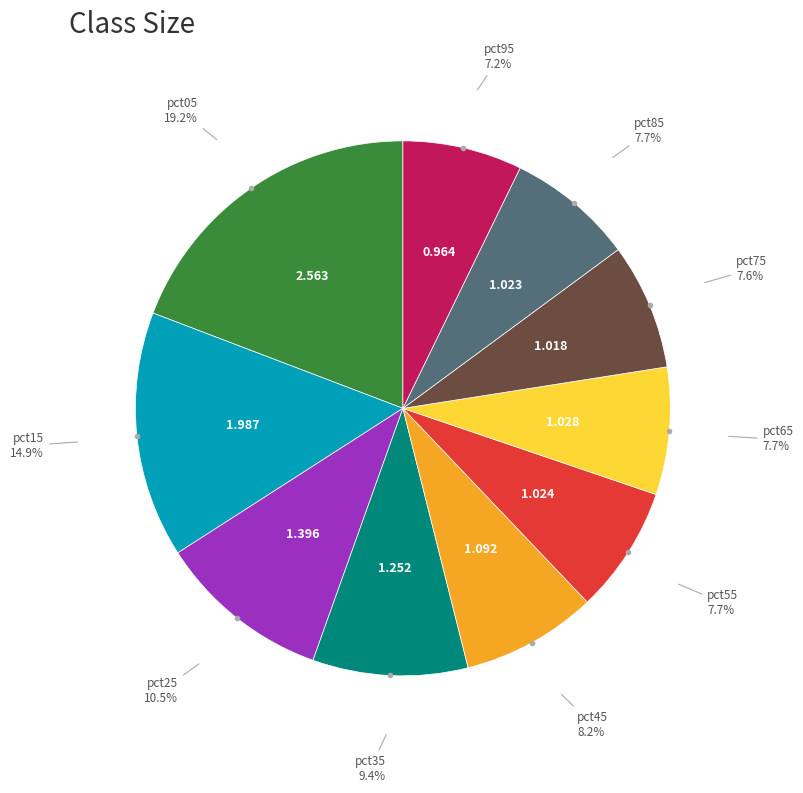

Is there a majority slice in this chart?

No